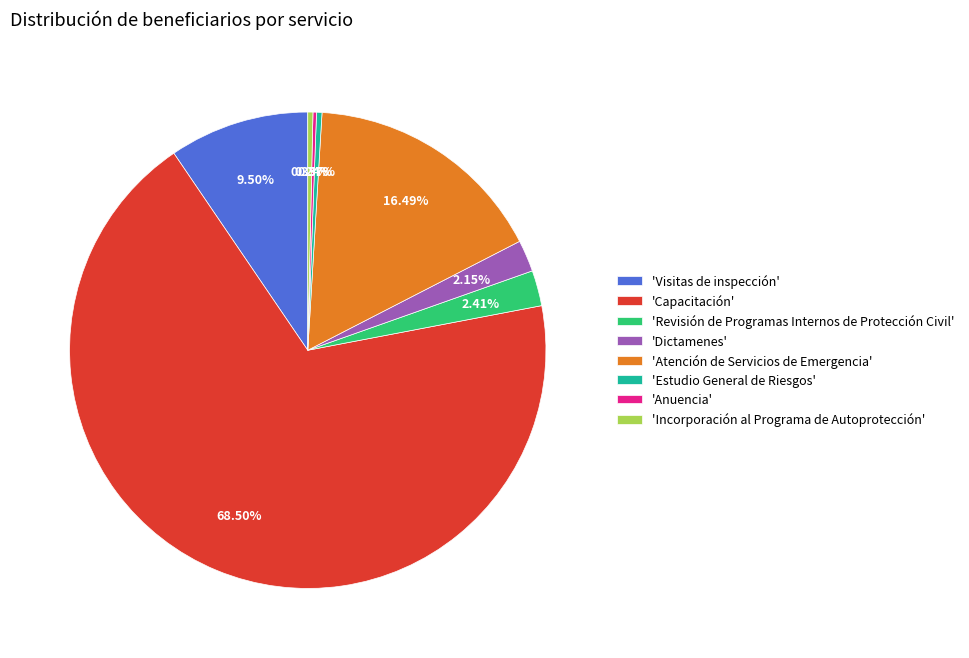

Which category has the biggest portion of the pie?

'Capacitación'